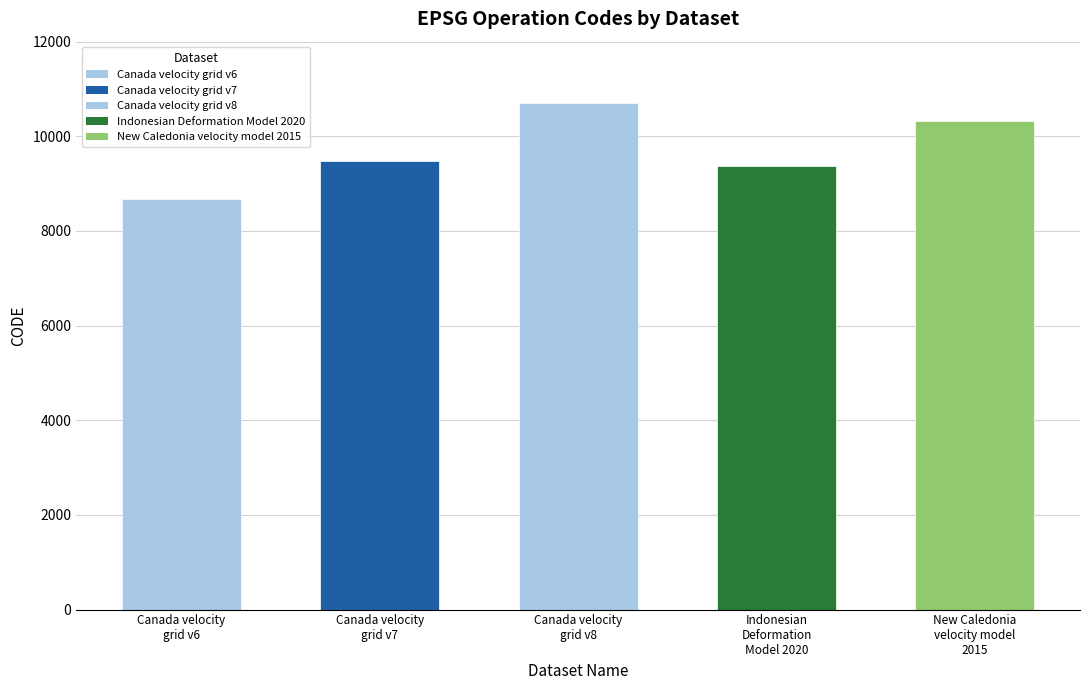

Reading left to right, what are all the values shown in this chart?

8676	9483	10707	9375	10323